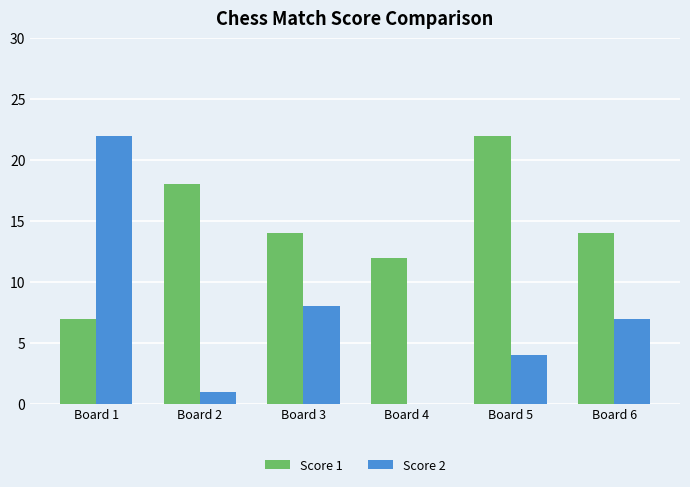

At which category is the sum across all series the highest?

Board 1